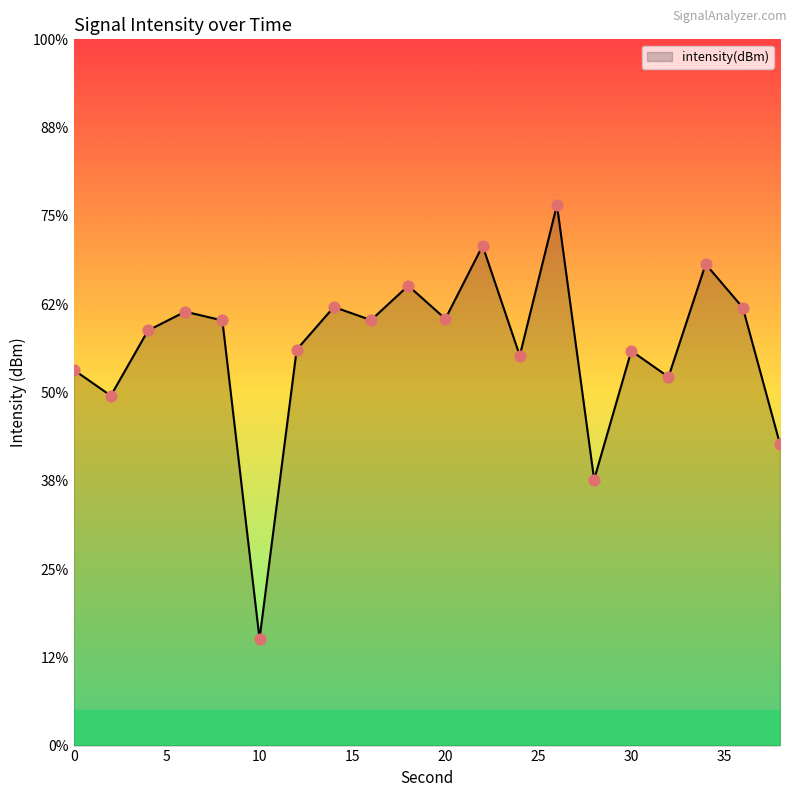

What is the change in value from 34 to 38?

-10.2